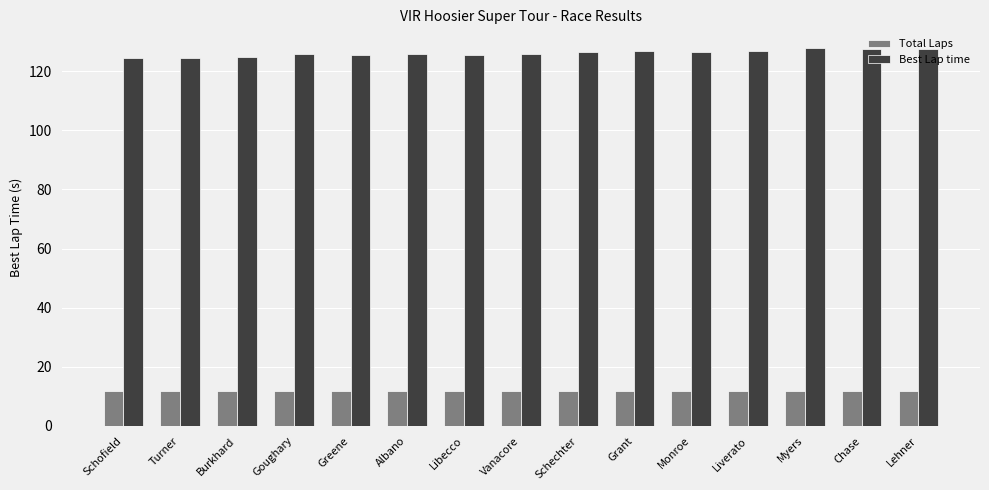

What value does the Best Lap time series have at Lehner?

127.6